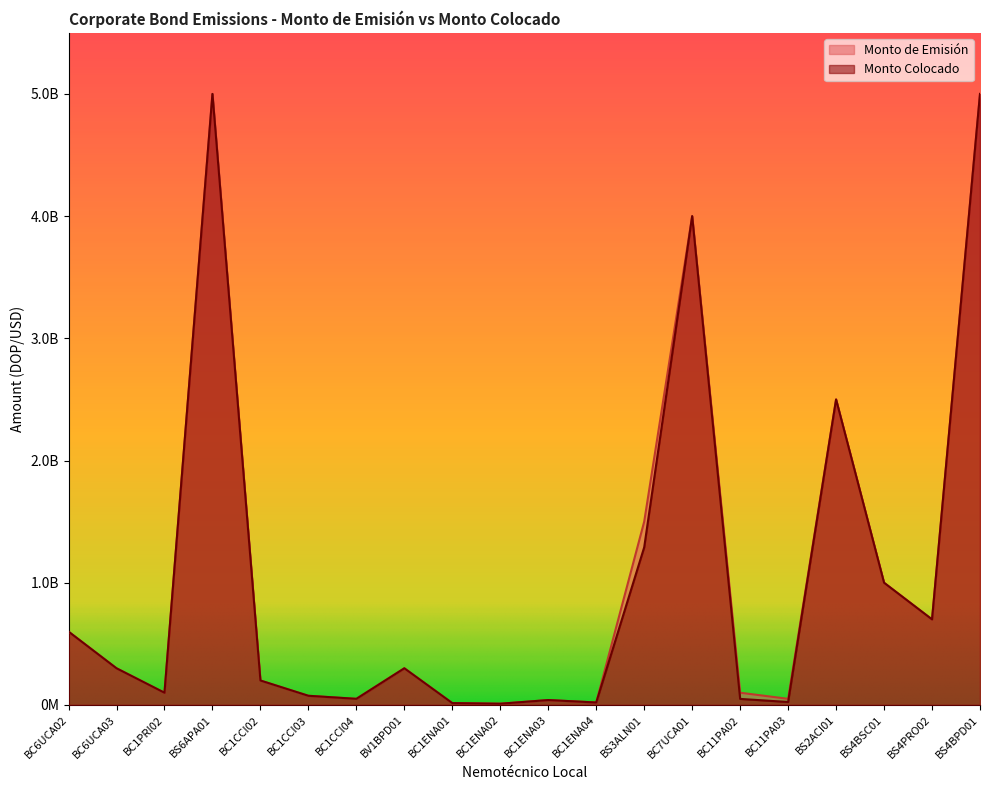

What is the smallest value displayed?

10000000